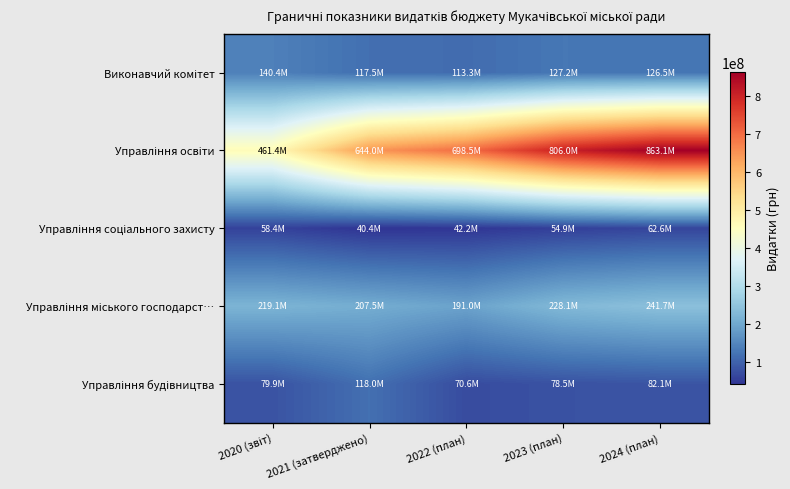

At which category is the sum across all series the highest?

2024 (план)